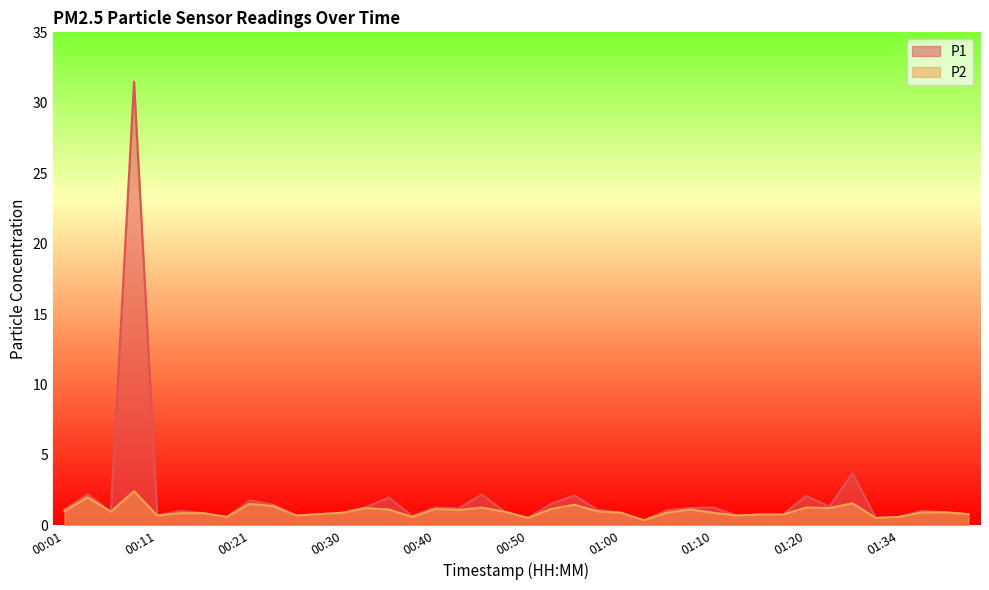

True or false: P2 has a value of 1.4 at 00:08.

False